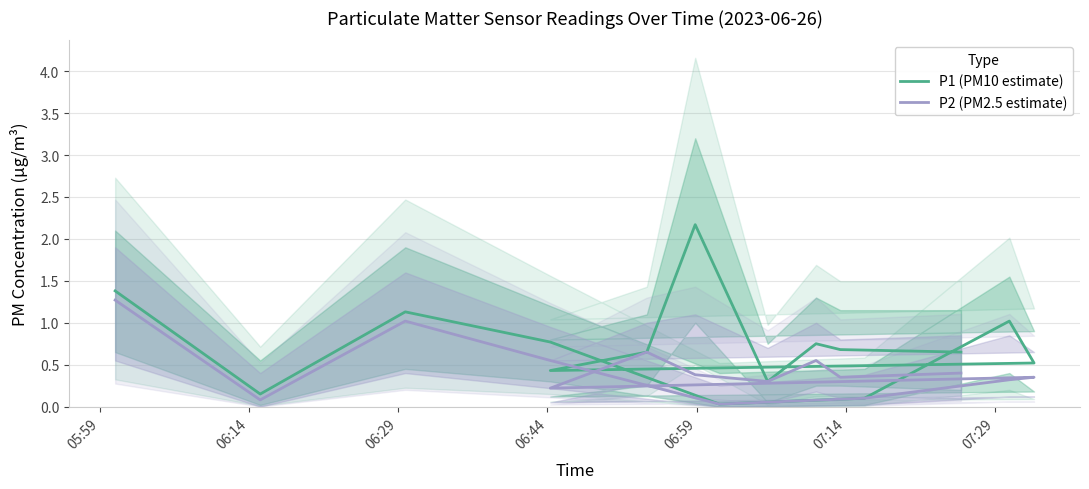

What are all the series names shown in the legend?

P1 (PM10 estimate), P2 (PM2.5 estimate)